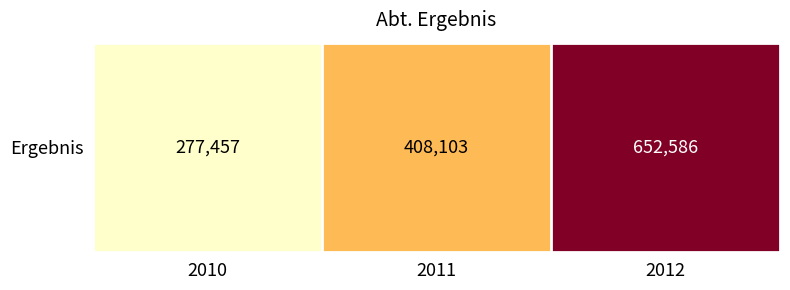

What is the difference between the maximum and minimum values?

375129